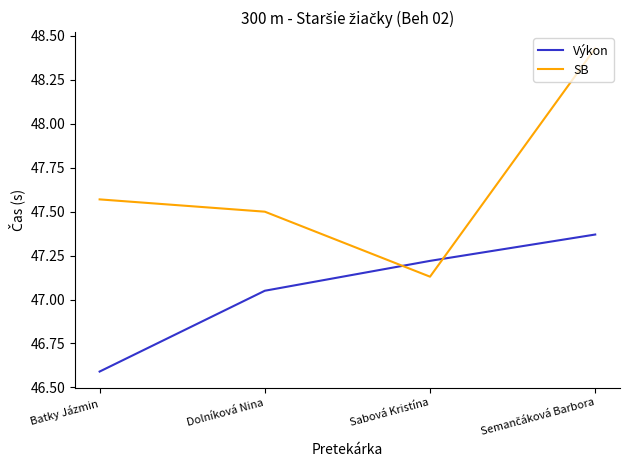

What is the difference between the maximum and minimum values in the Výkon series?

0.8